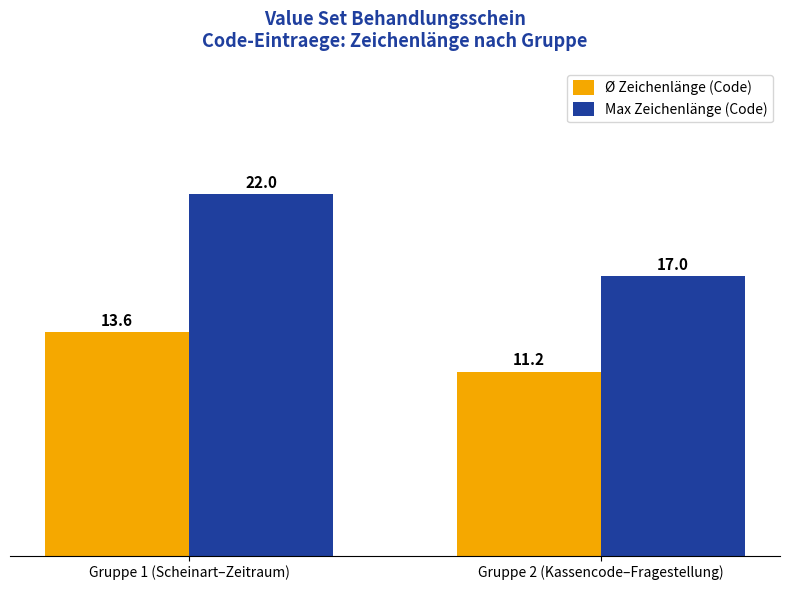

What is the difference between the Max Zeichenlänge (Code) values at Gruppe 1 (Scheinart–Zeitraum) and Gruppe 2 (Kassencode–Fragestellung)?

5.0